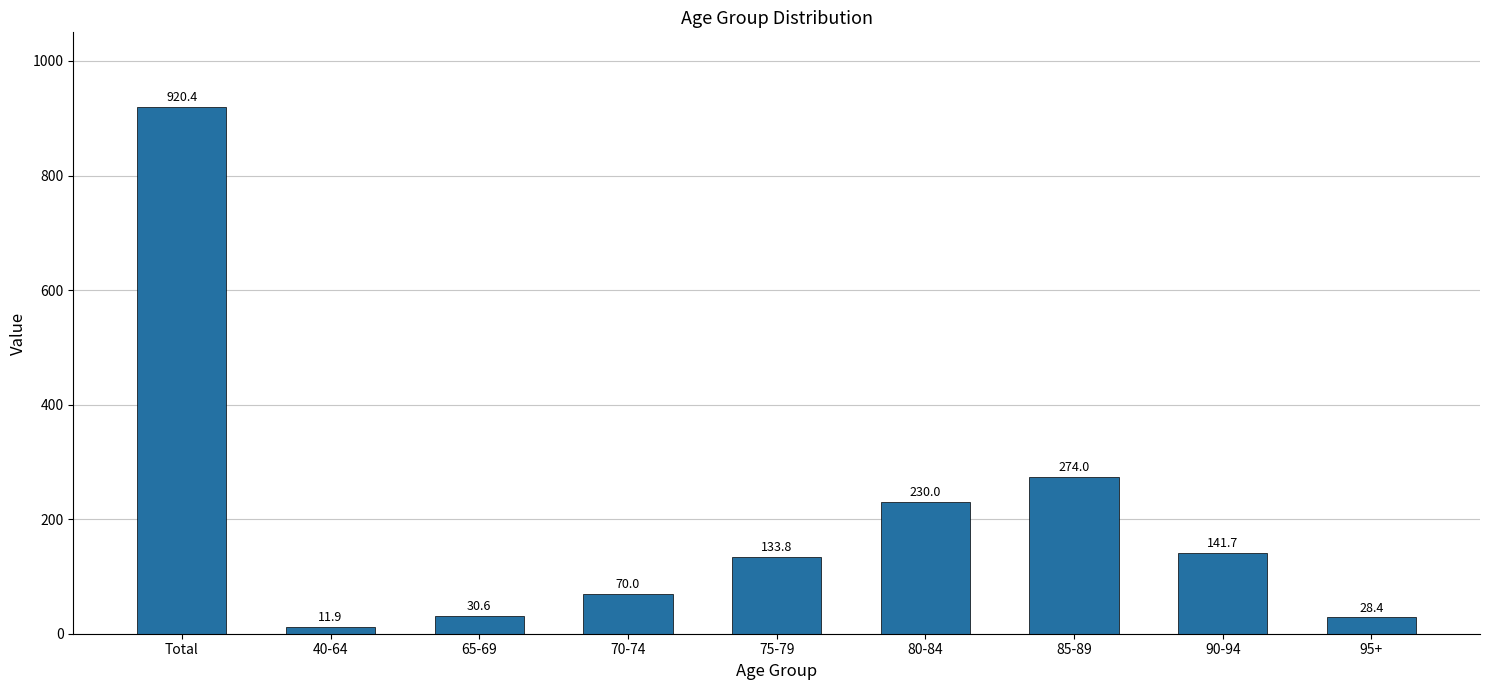

What is the label of the 9th bar from the left?

95+